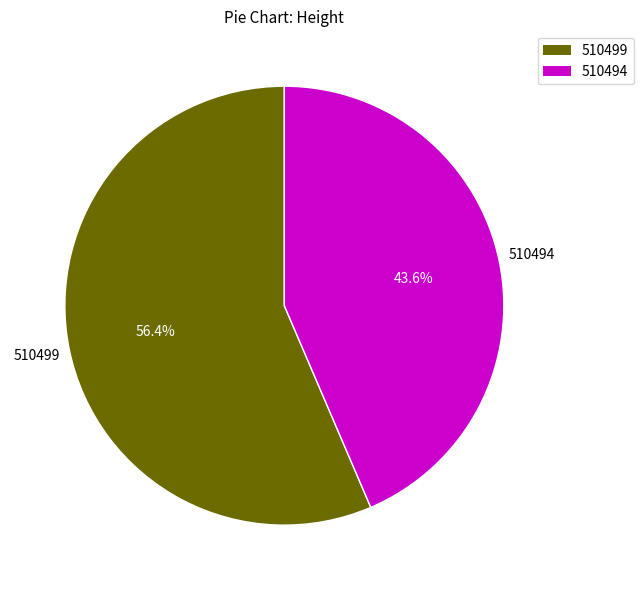

Rank the categories by value from highest to lowest.

510499, 510494